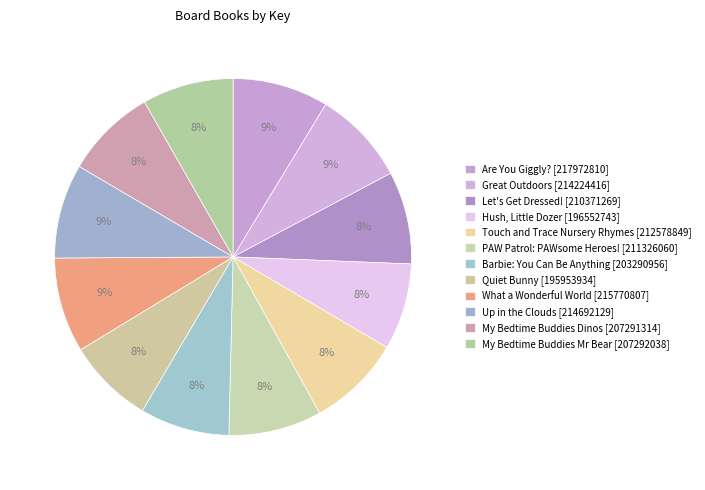

How many segments does this pie chart have?

12